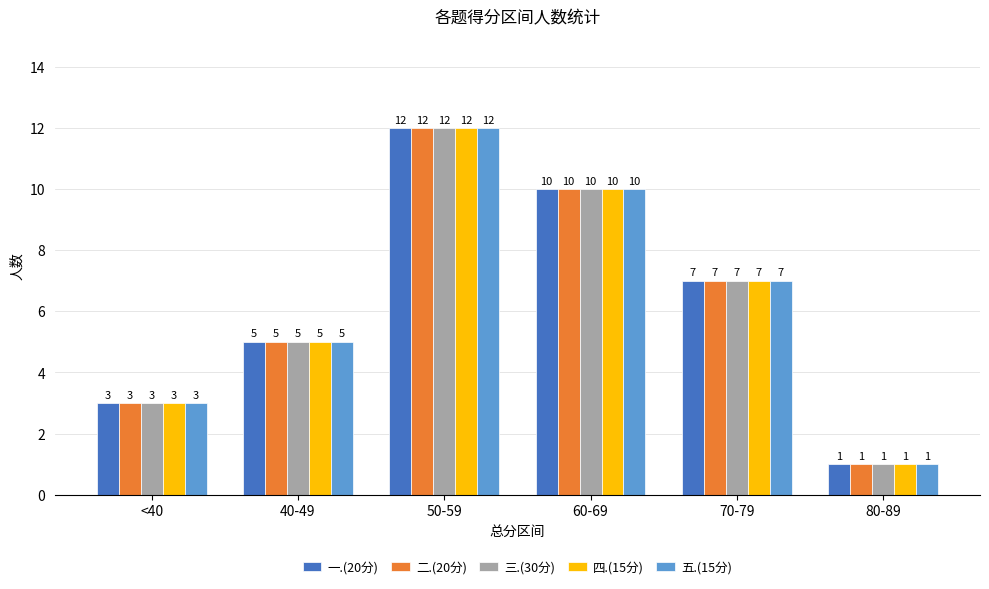

List the labels in order of 一.(20分) value, smallest first.

80-89, <40, 40-49, 70-79, 60-69, 50-59